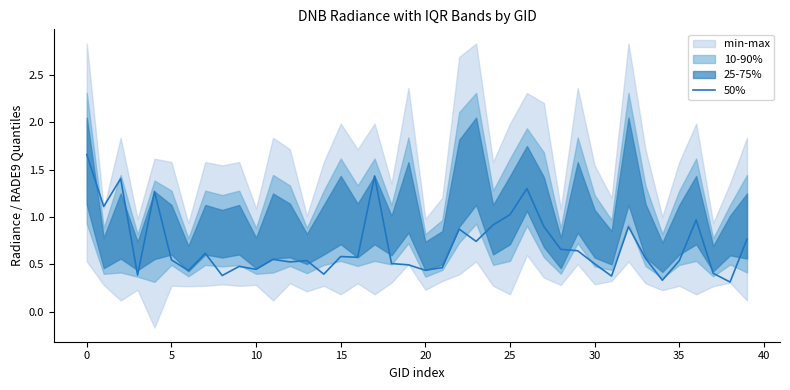

What is the value of the 17th point from the left?

0.6